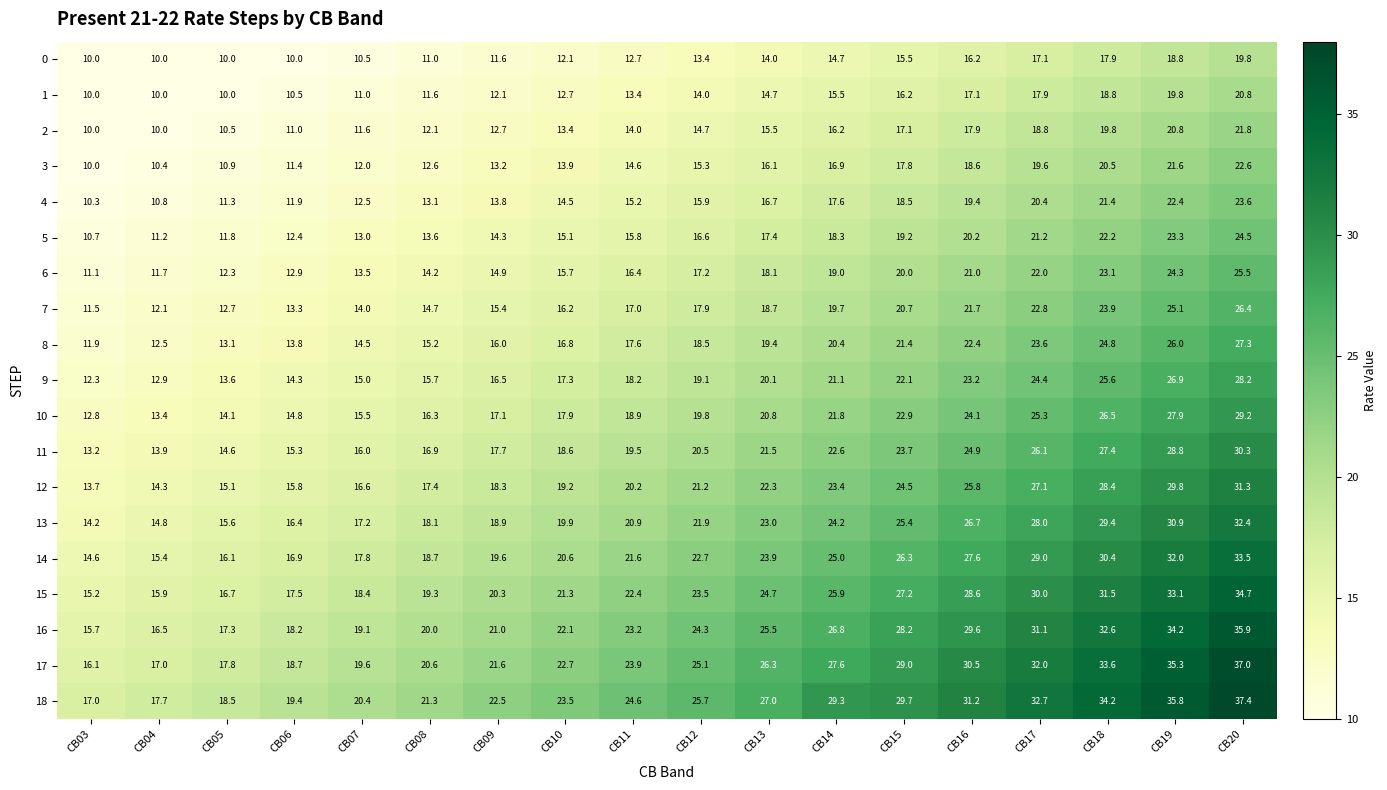

What is the difference between the highest and lowest values at CB18?

16.3